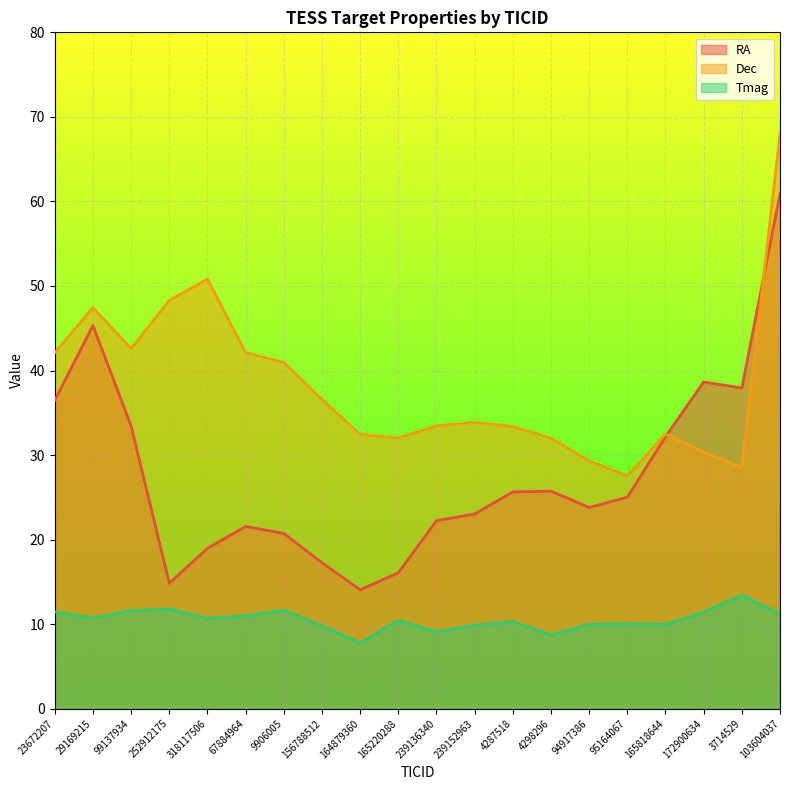

At which category does Tmag reach its first local valley?

29169215